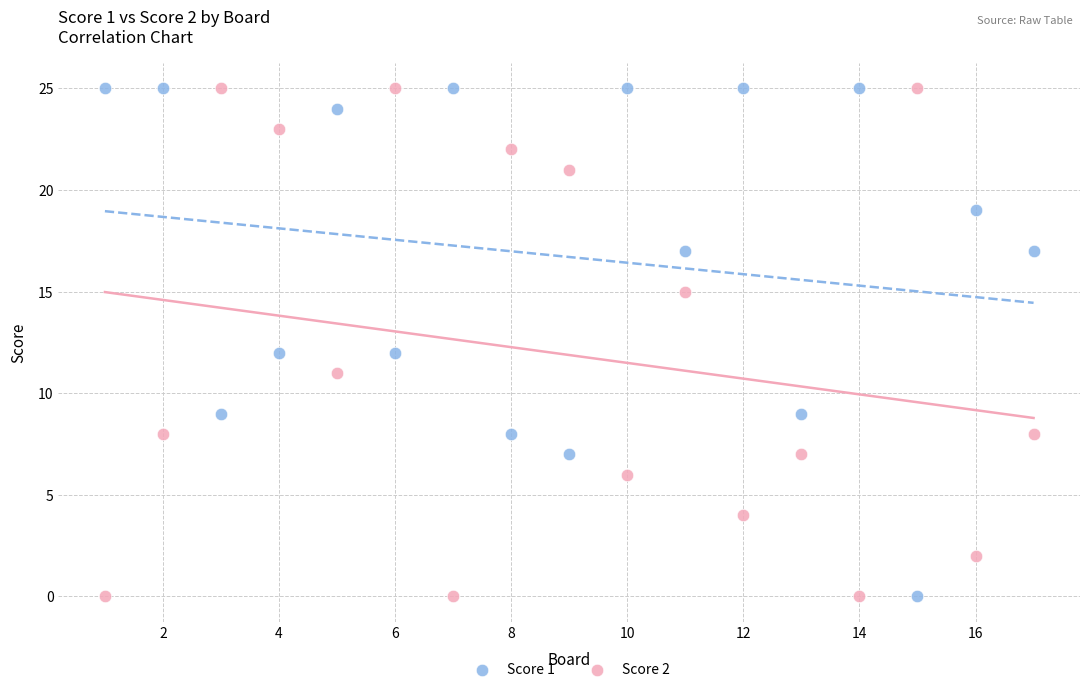

What is the X range (max minus min) for the scatter plot?

16